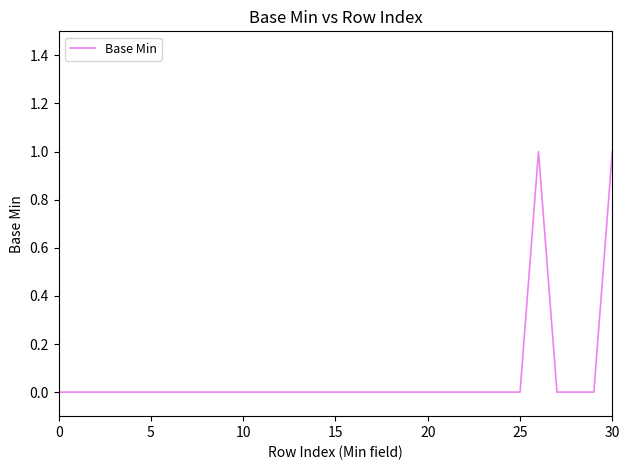

What is the sum of all values?

2